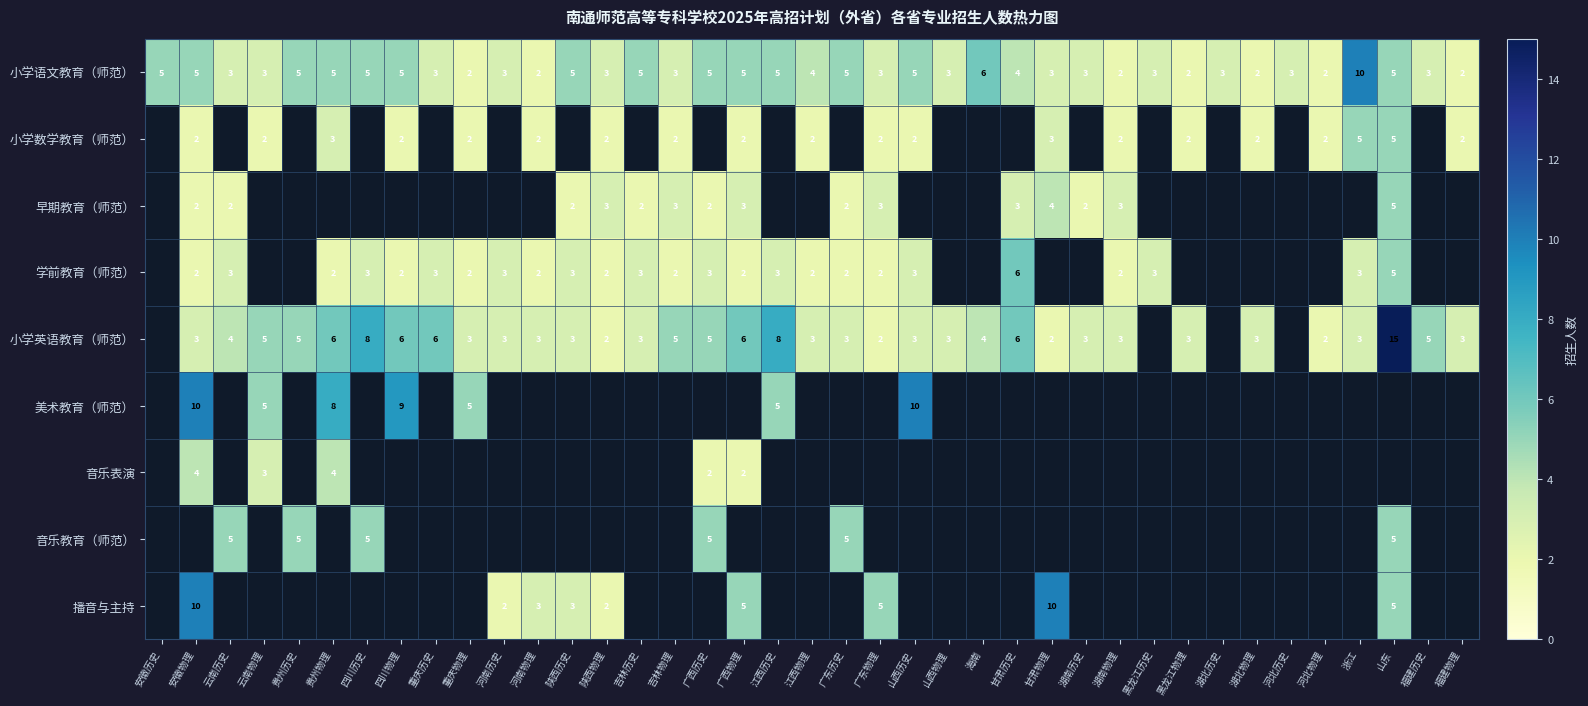

Which series changed the most between 重庆物理 and 山西物理?

美术教育（师范）